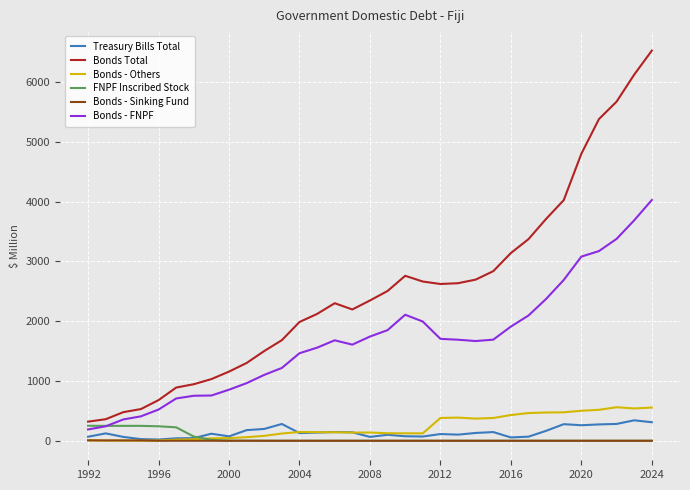

Which series has the largest range (max minus min)?

Bonds Total